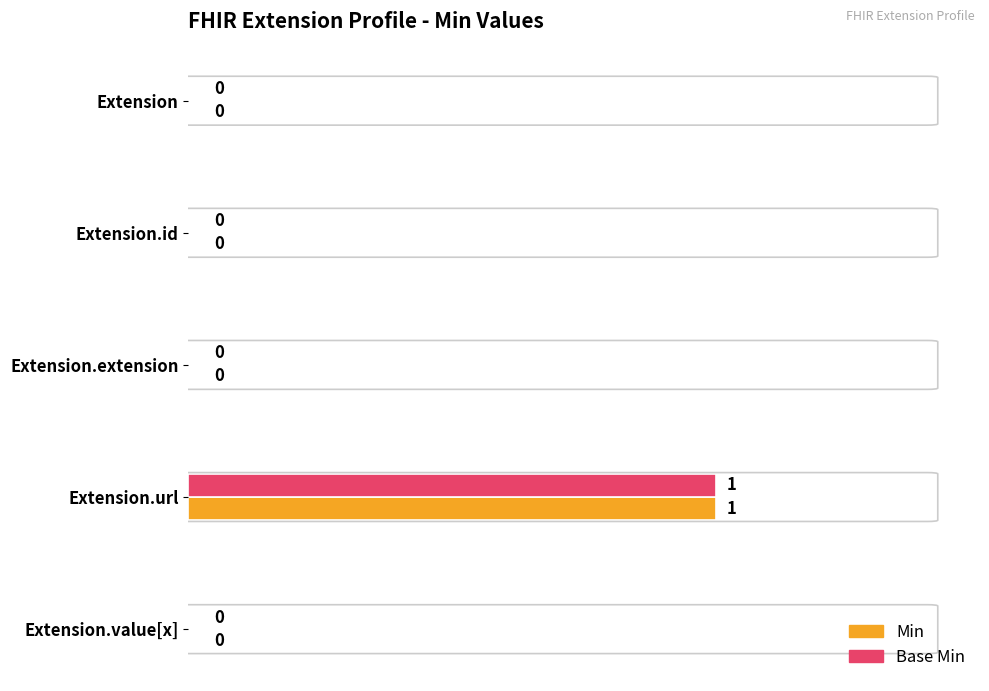

Is it true that Min equals 0 at Extension.value[x]?

True